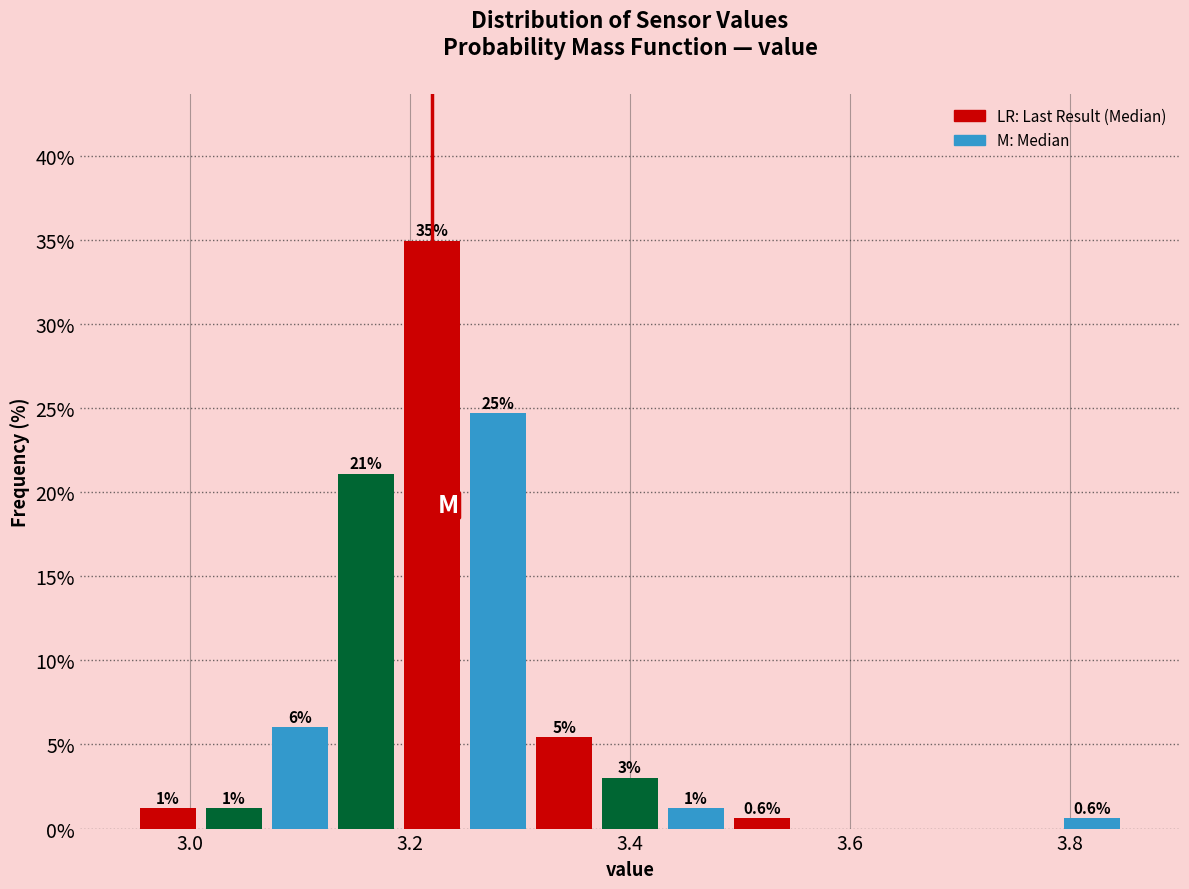

Around what value on the x-axis is the tallest bar? Give the approximate position of its centre, as read against the axis.

3.22